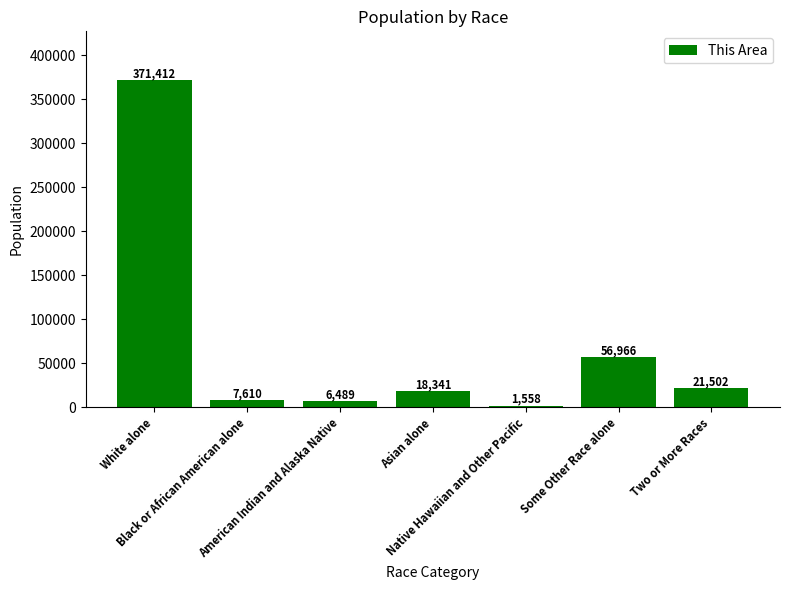

What is the change in value from White alone to Asian alone?

-353071